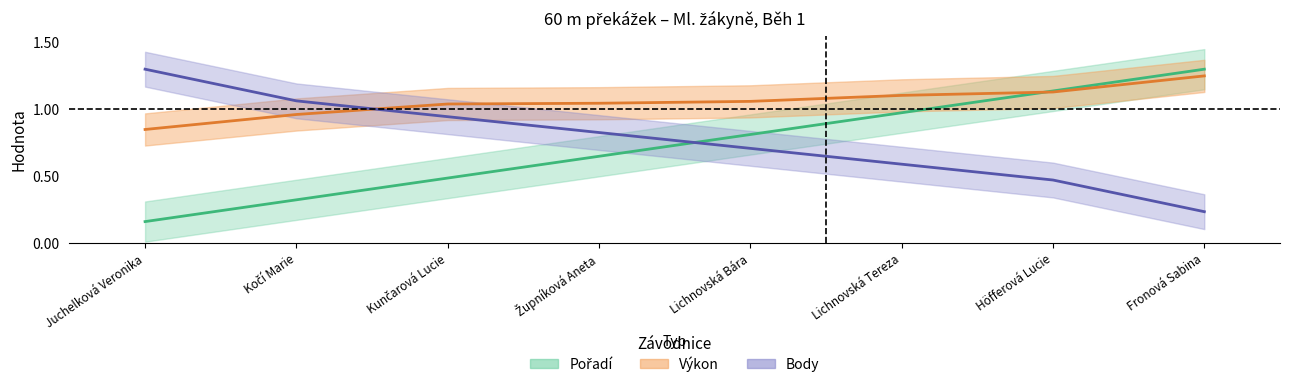

At Kočí Marie, list the series in order from largest to smallest.

Body, Výkon, Pořadí